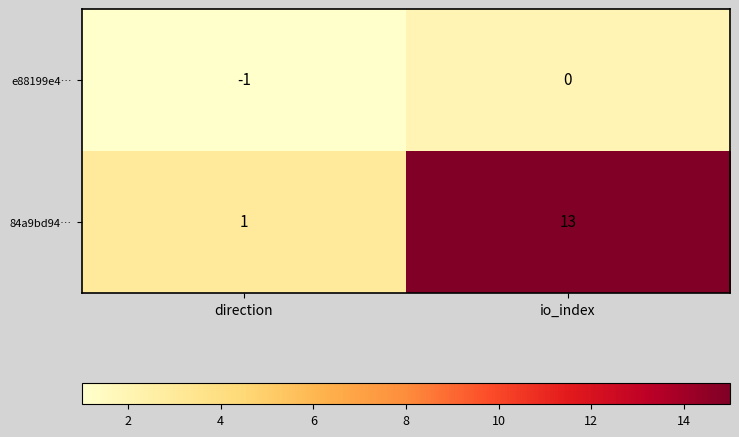

Reading left to right, transcribe all the data shown in this chart.

e88199e4…: -1	0
84a9bd94…: 1	13